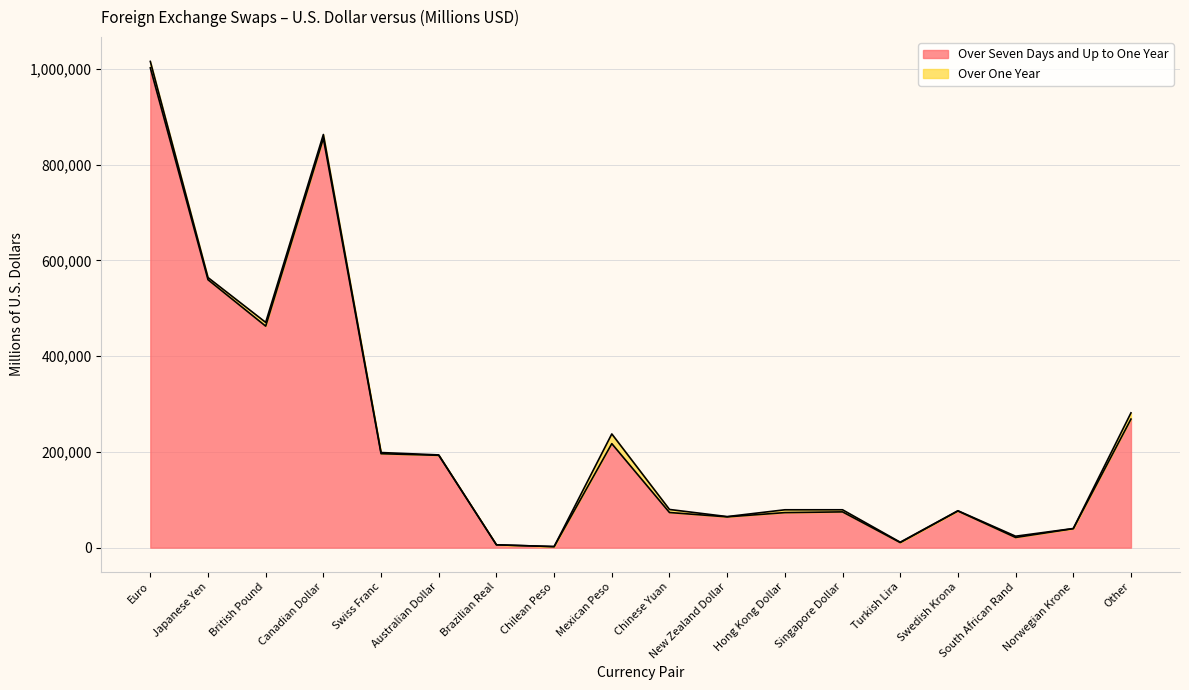

List the labels in order of value, largest first.

Euro, Canadian Dollar, Japanese Yen, British Pound, Other, Mexican Peso, Swiss Franc, Australian Dollar, Swedish Krona, Singapore Dollar, Chinese Yuan, Hong Kong Dollar, New Zealand Dollar, Norwegian Krone, South African Rand, Turkish Lira, Brazilian Real, Chilean Peso